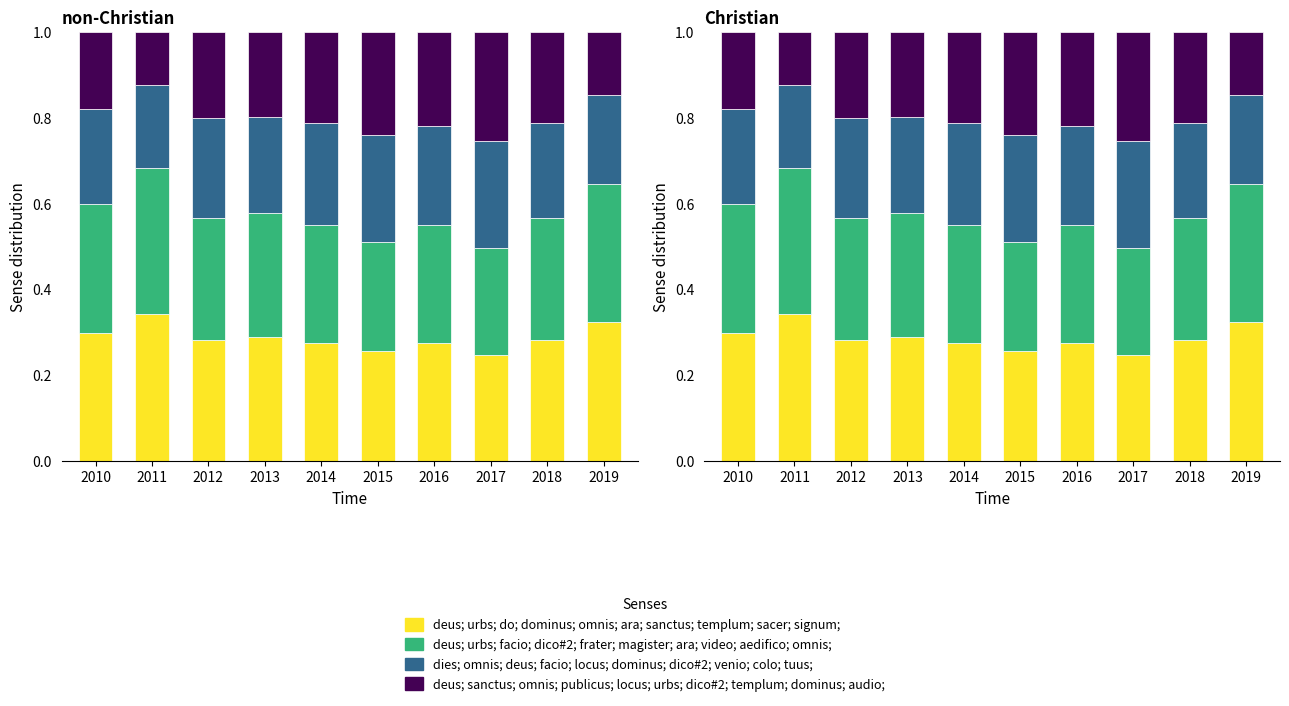

True or false: dg_p has a value of 0.1 at 2016.

False